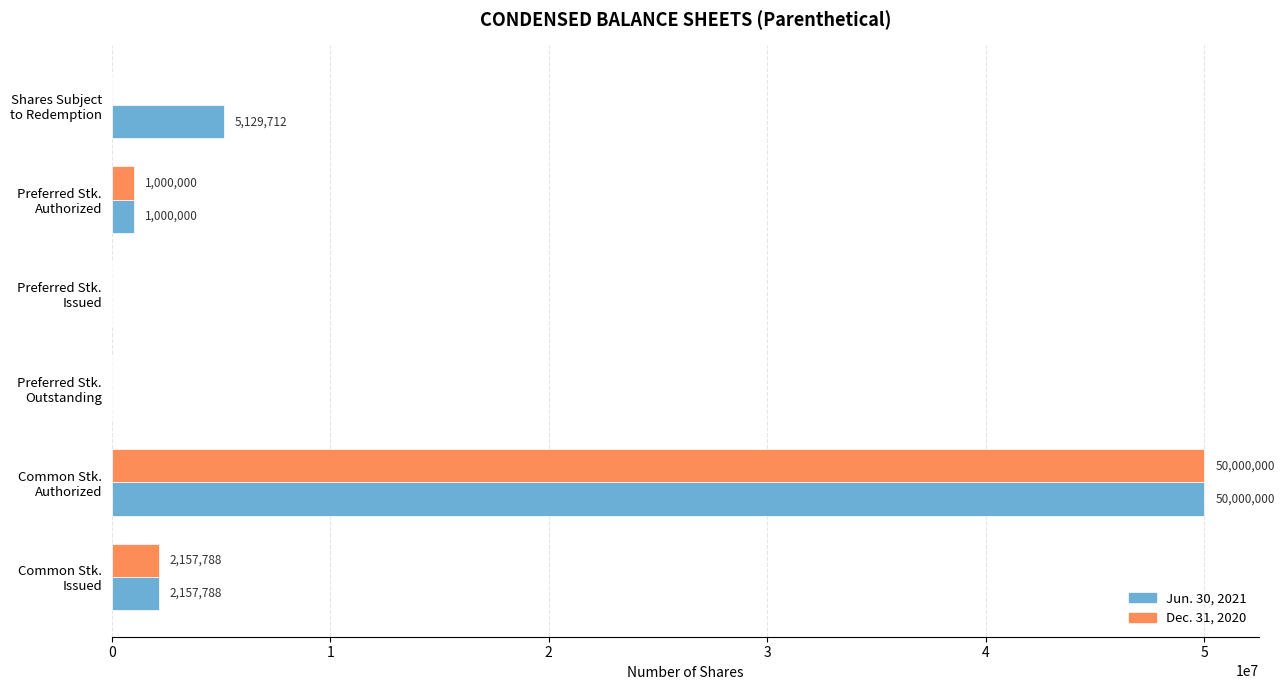

Which series has the largest total across all categories?

Jun. 30, 2021